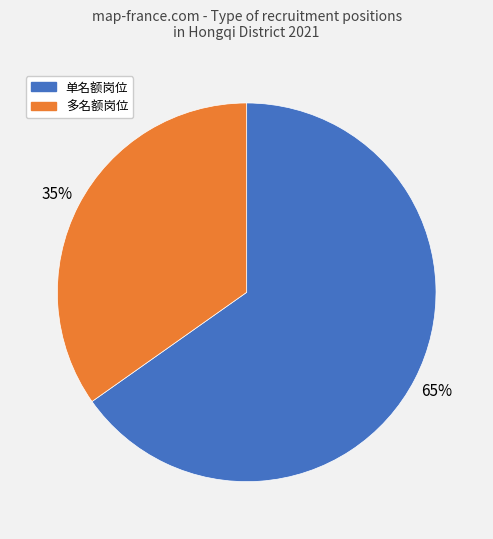

Between 单名额岗位 and 多名额岗位, which is larger?

单名额岗位